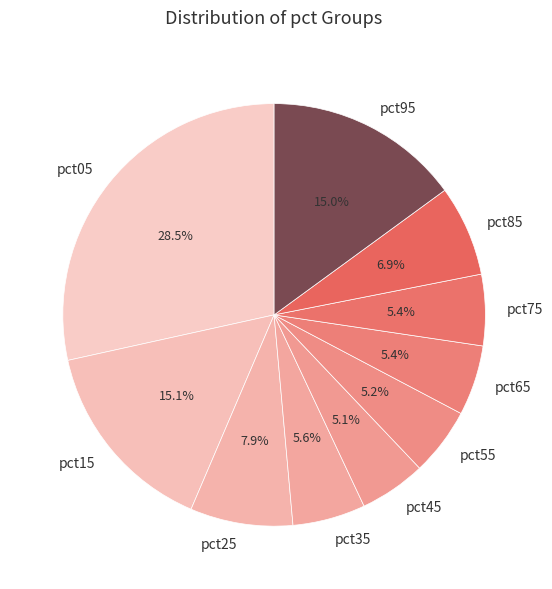

Which category has the biggest portion of the pie?

pct05